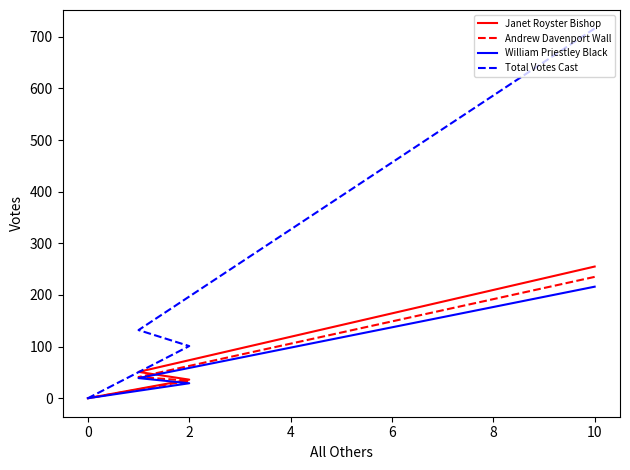

Rank the series by their maximum value, from highest to lowest.

Total Votes Cast, Janet Royster Bishop, Andrew Davenport Wall, William Priestley Black